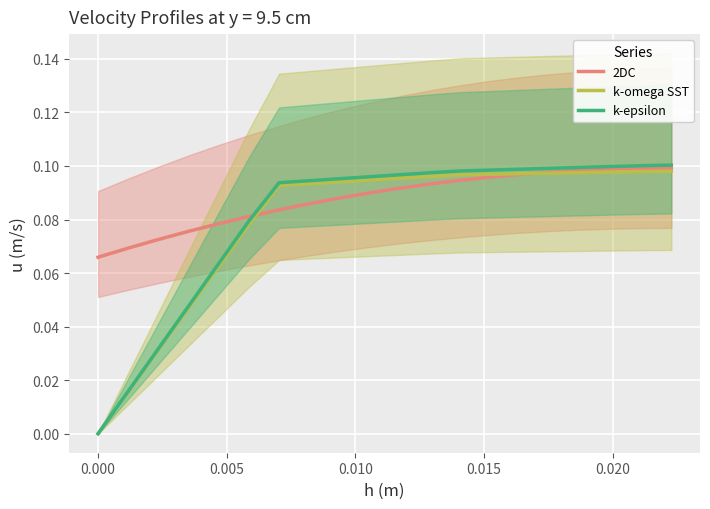

The value of k-omega SST at 0.015 is 0.1. True or false?

True